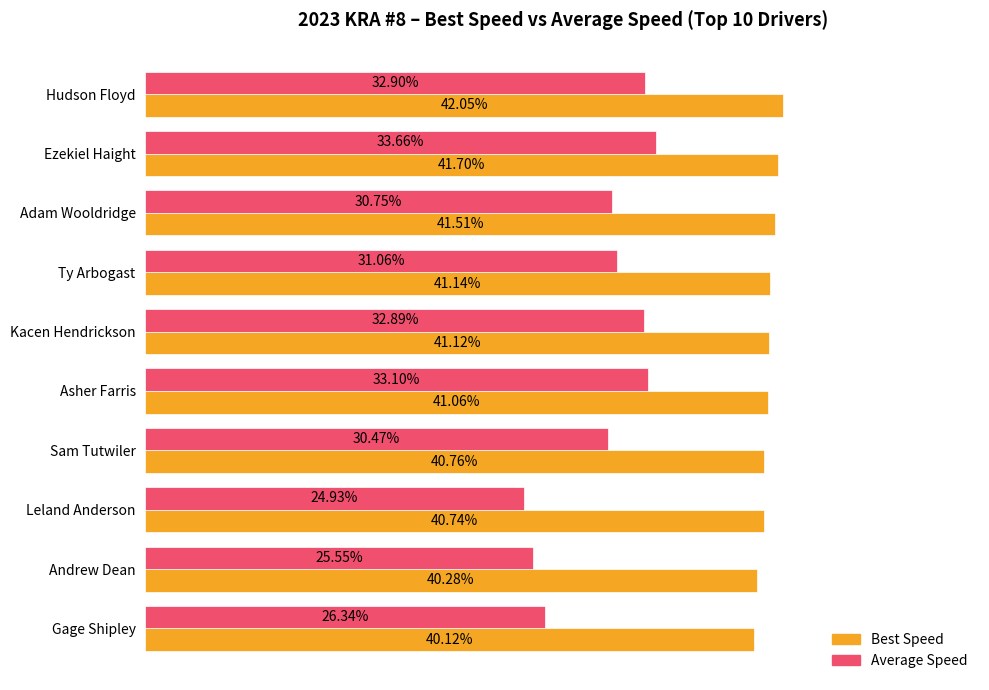

Which category has the highest value in the Average Speed series?

Ezekiel Haight